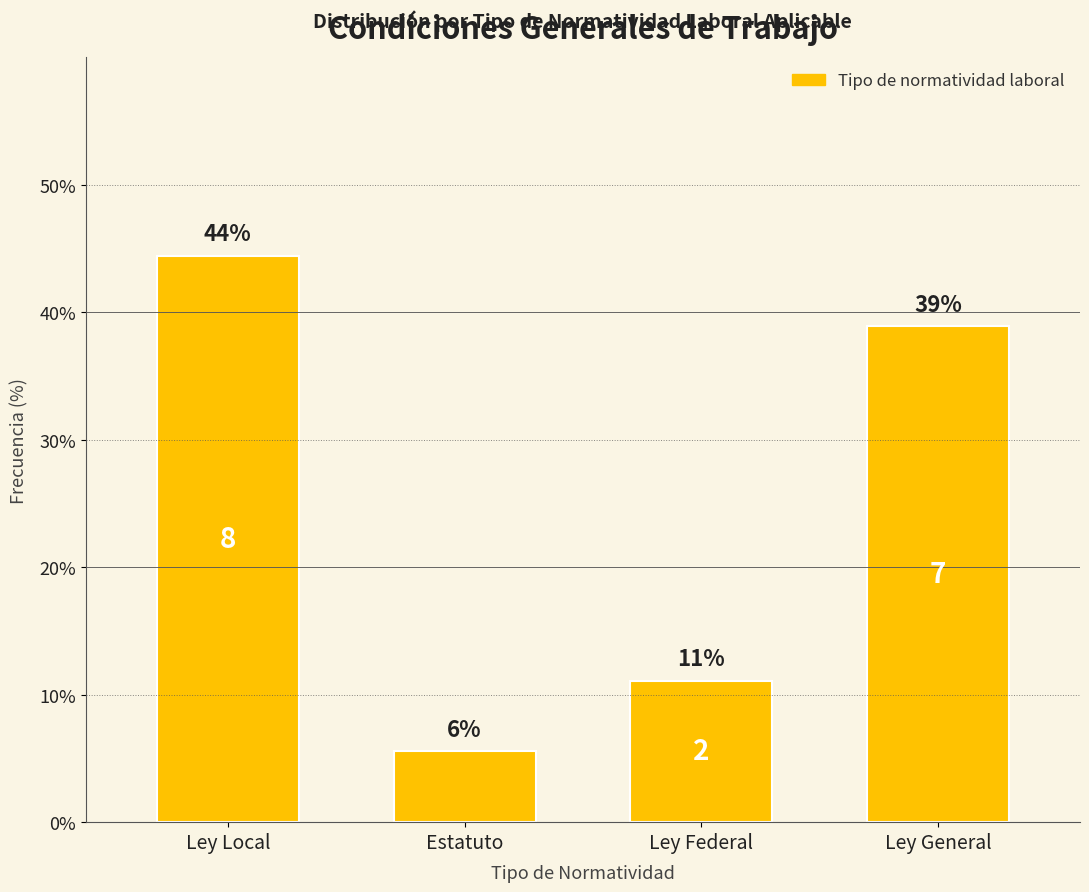

Does the chart contain any negative values?

No